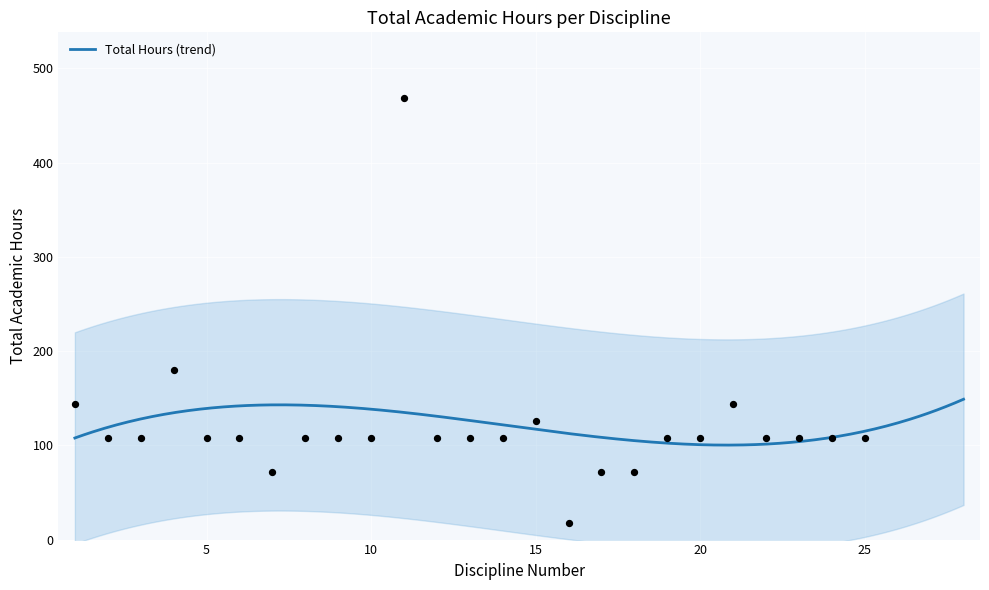

What is the ratio of the value at 11 to the value at 4?

2.6